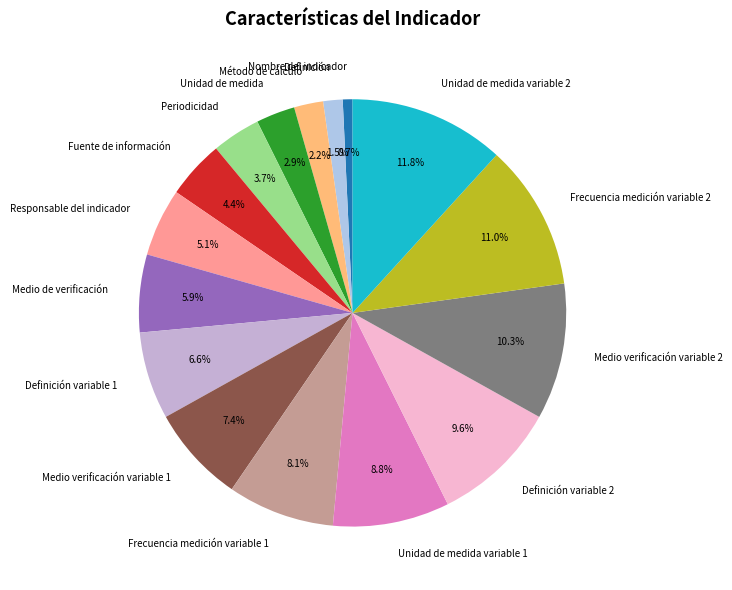

How many segments does this pie chart have?

16